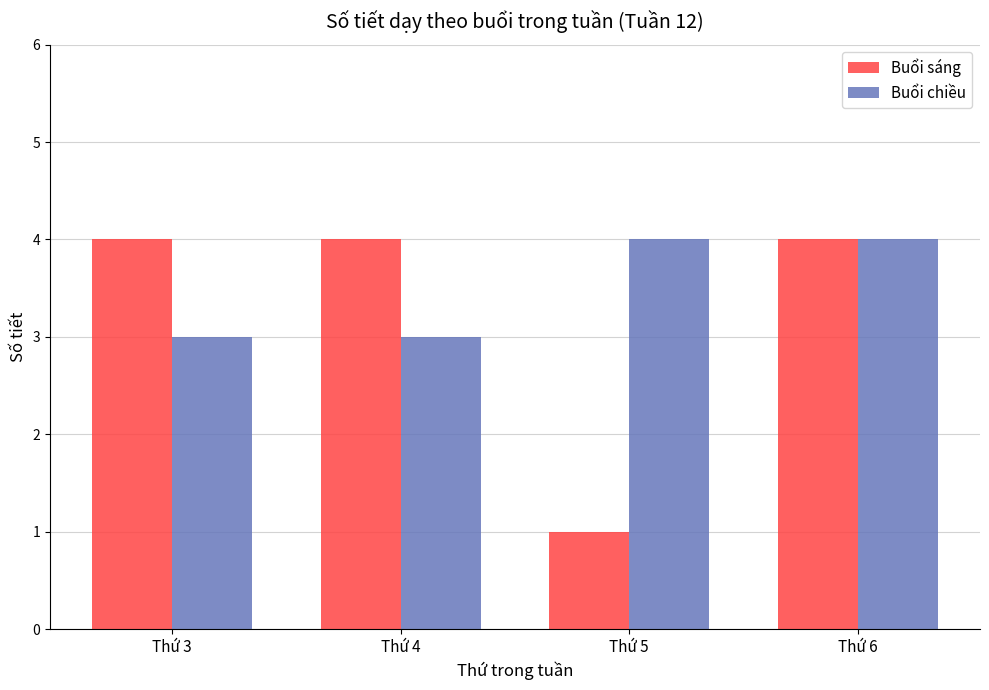

At Thứ 5, list the series in order from largest to smallest.

Buổi chiều, Buổi sáng